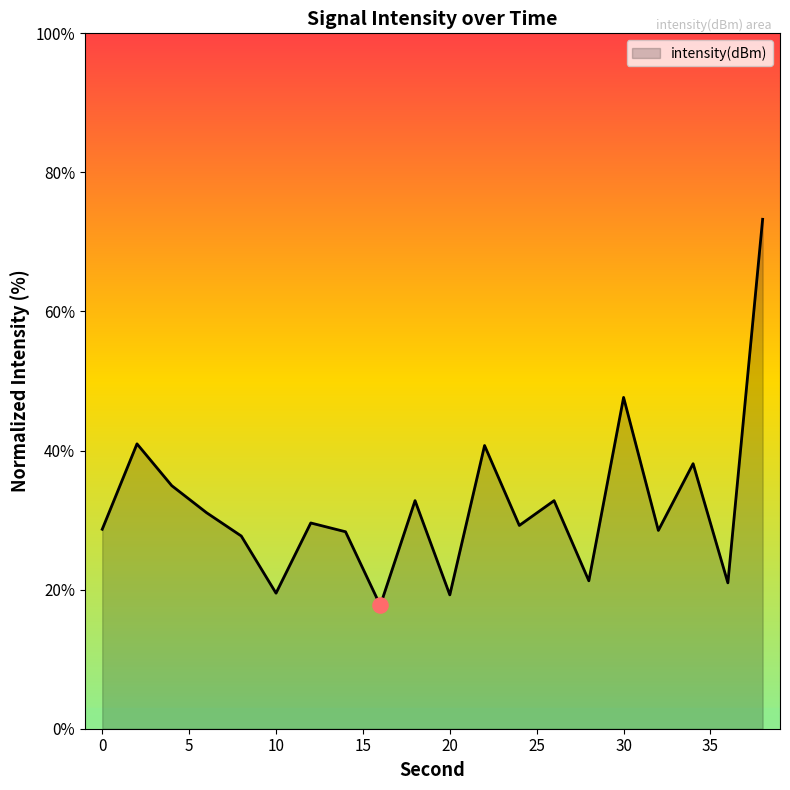

What is the smallest value displayed?

17.7